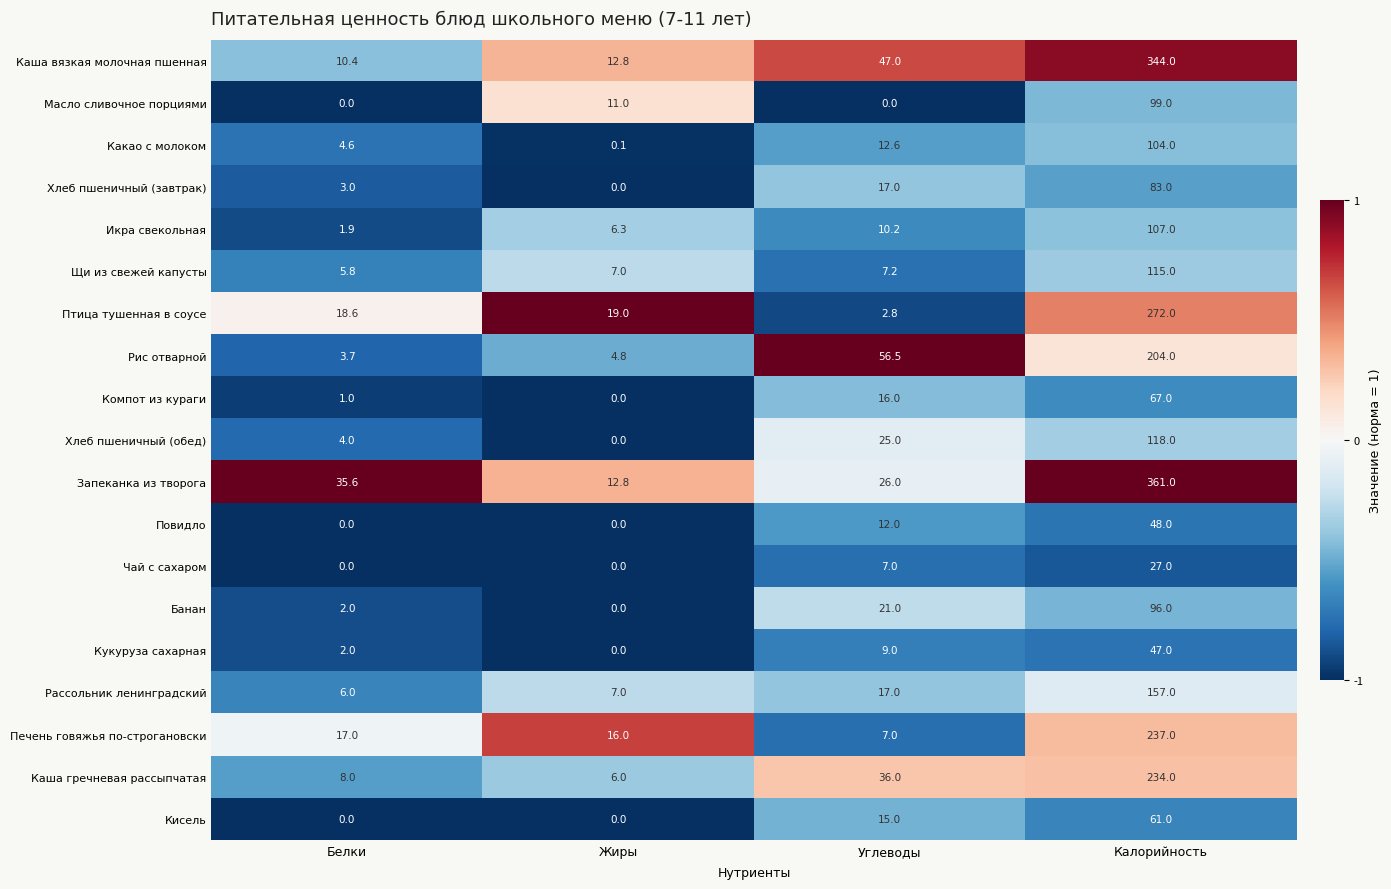

What is the total value across all series at Калорийность?

2781.0